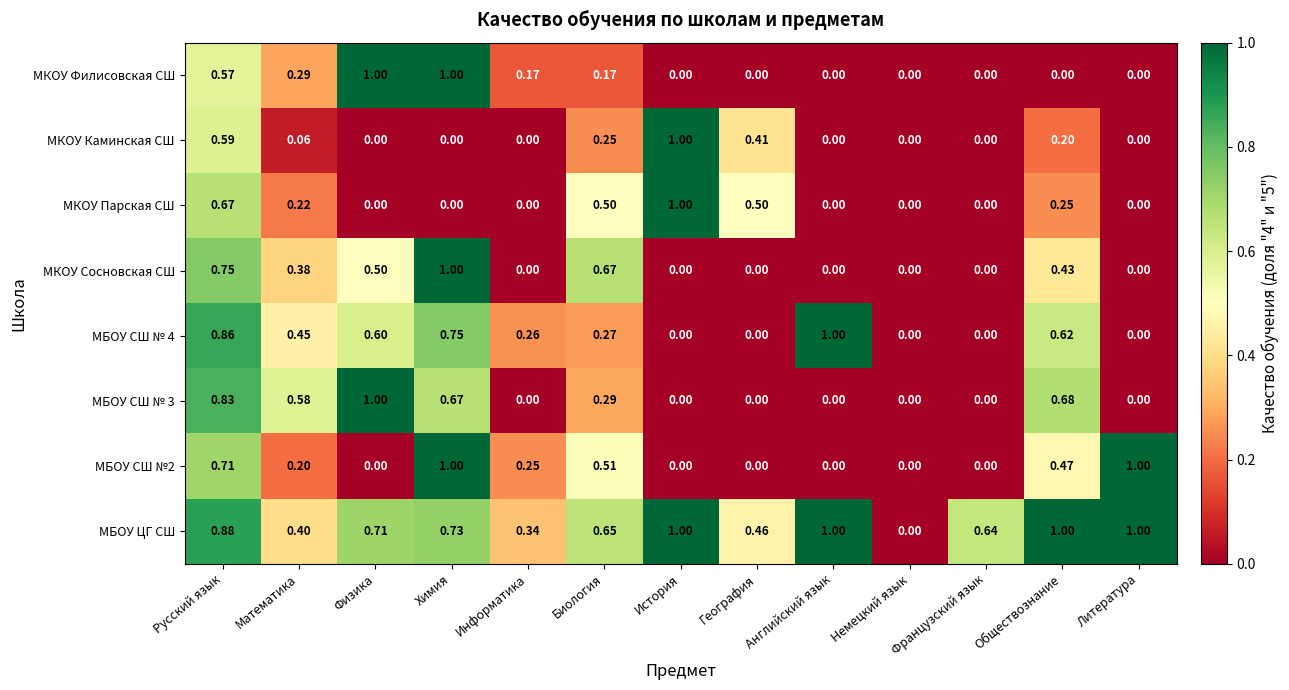

Is the value of МКОУ Каминская СШ at Русский язык greater than the value of МБОУ ЦГ СШ at Английский язык?

No